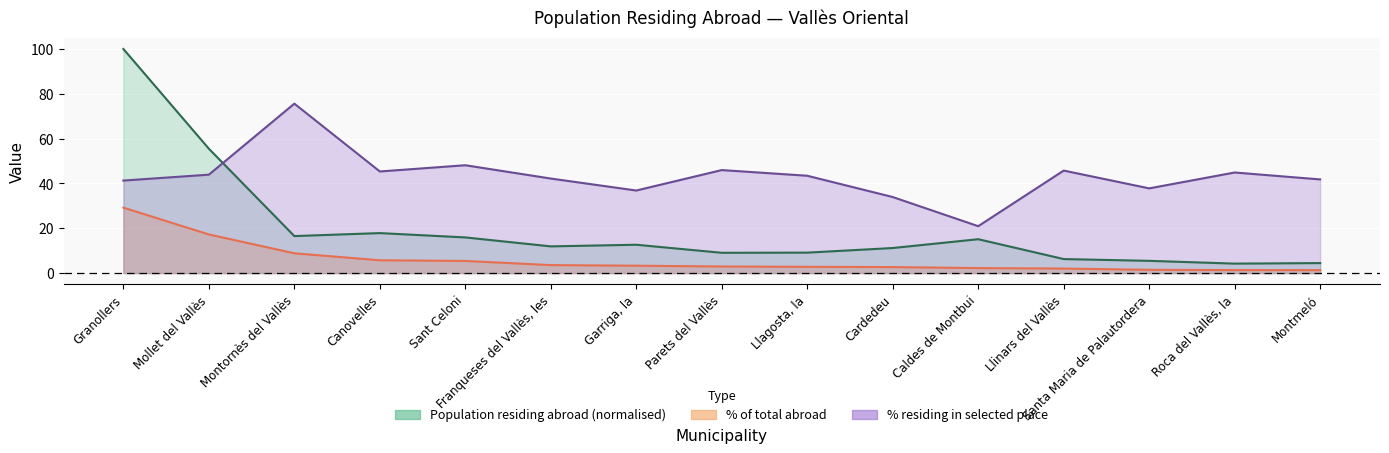

What is the minimum value shown in the chart?

1.3